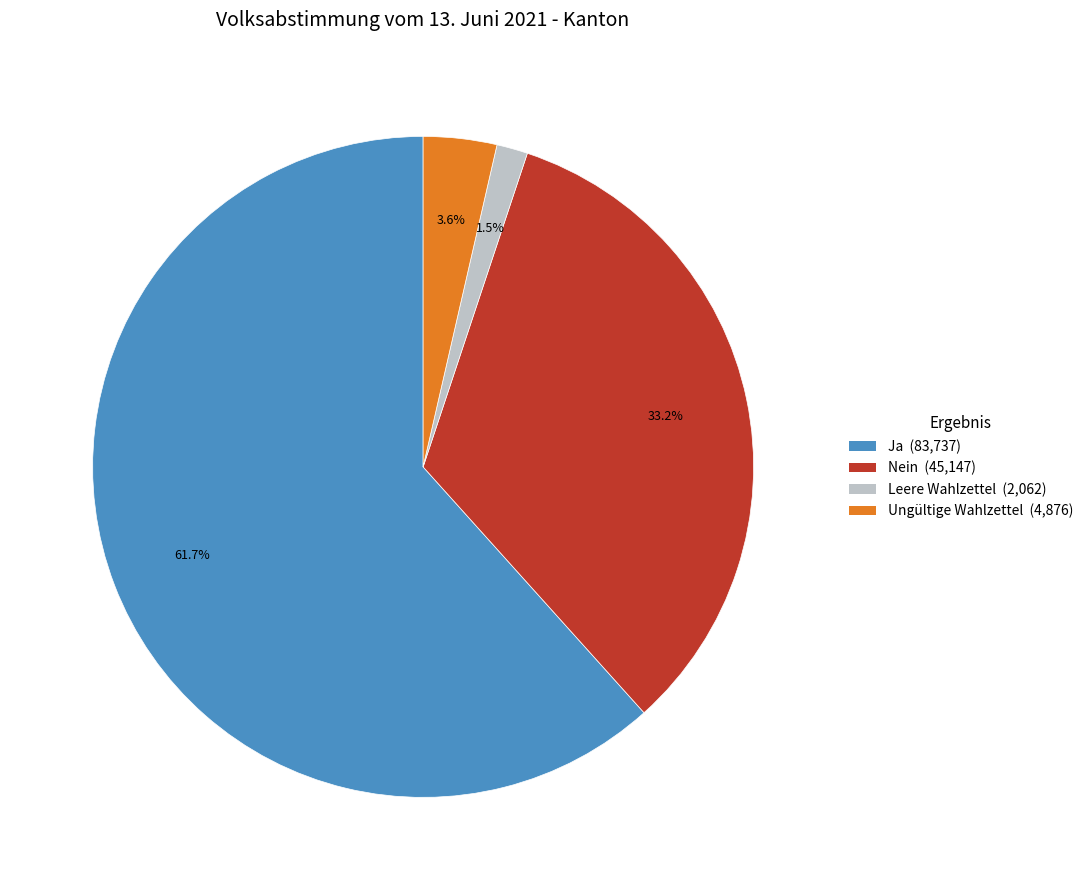

To the nearest percent, what portion does Nein represent?

33%